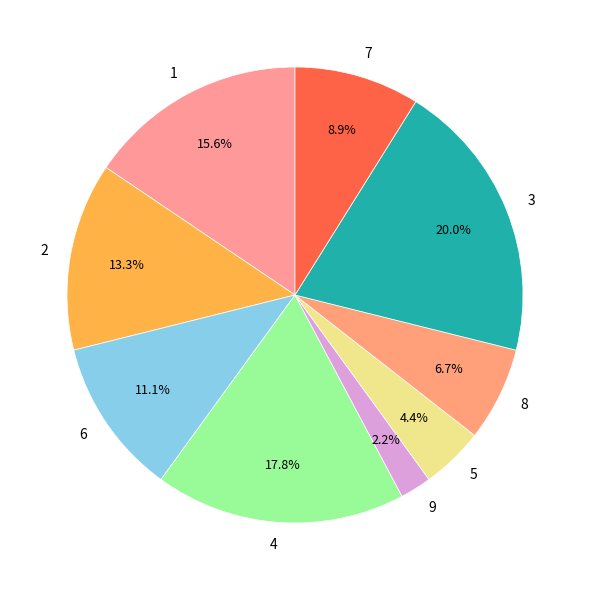

Between 5 and 2, which is larger?

2